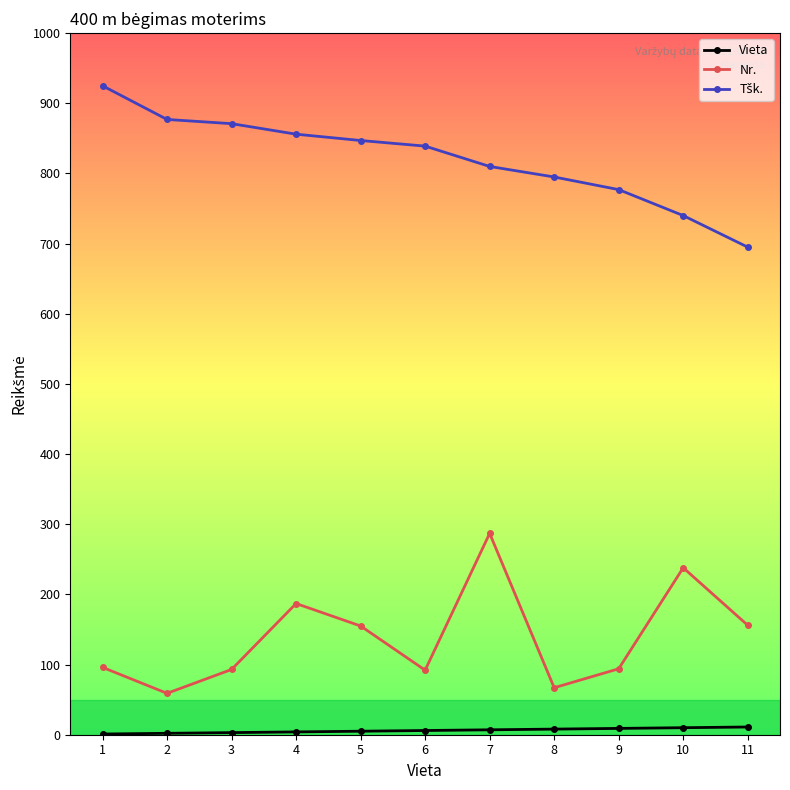

What is the sum of all Nr. values?

1524